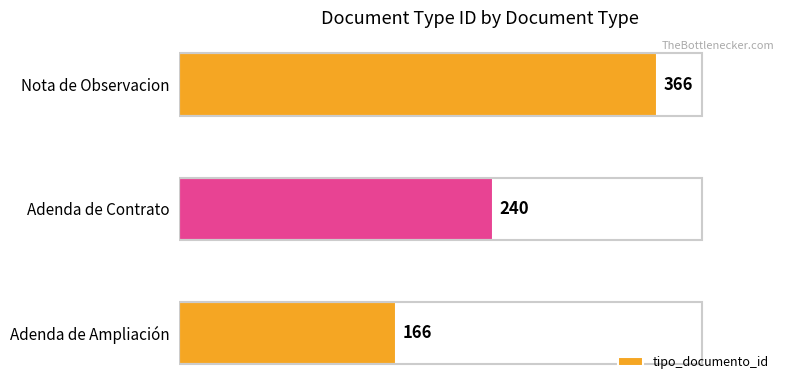

The value at Nota de Observacion is 242. True or false?

False